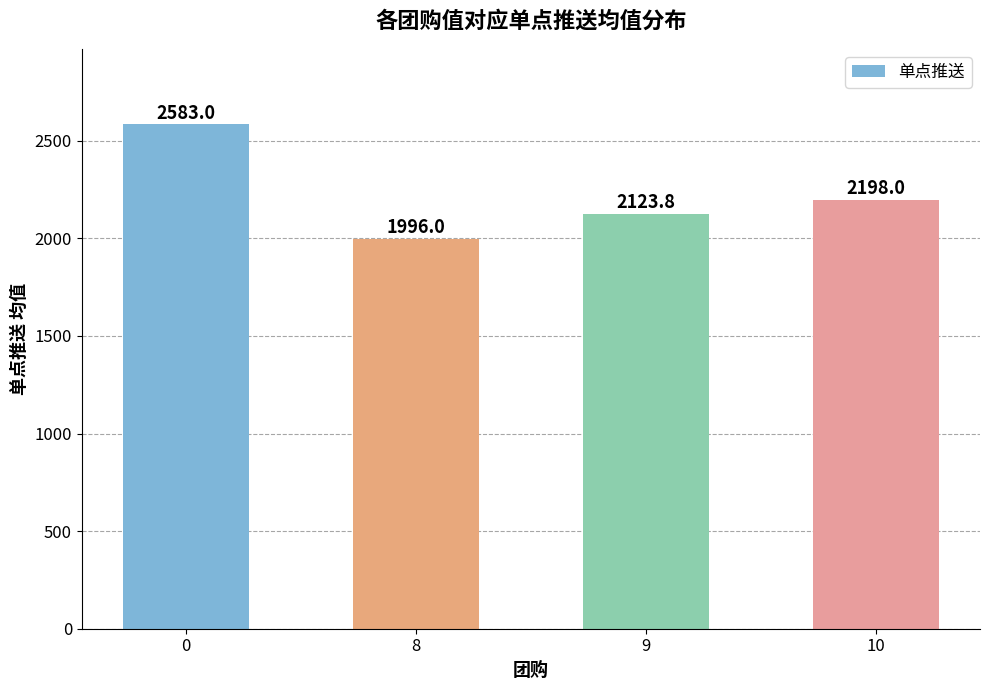

What is the sum of all values?

8900.8